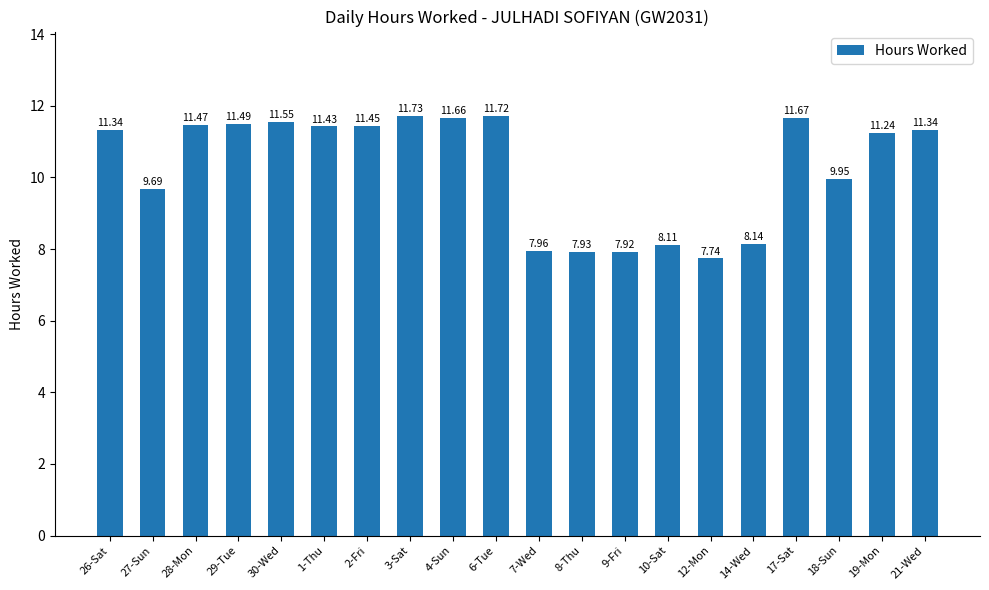

What is the maximum value shown in the chart?

11.7